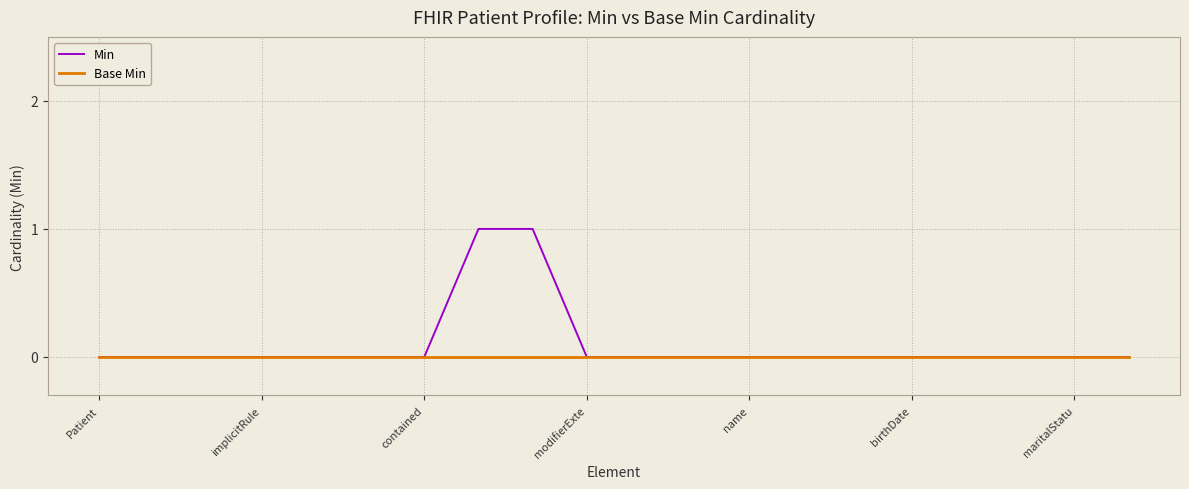

How many lines are shown in the chart?

2